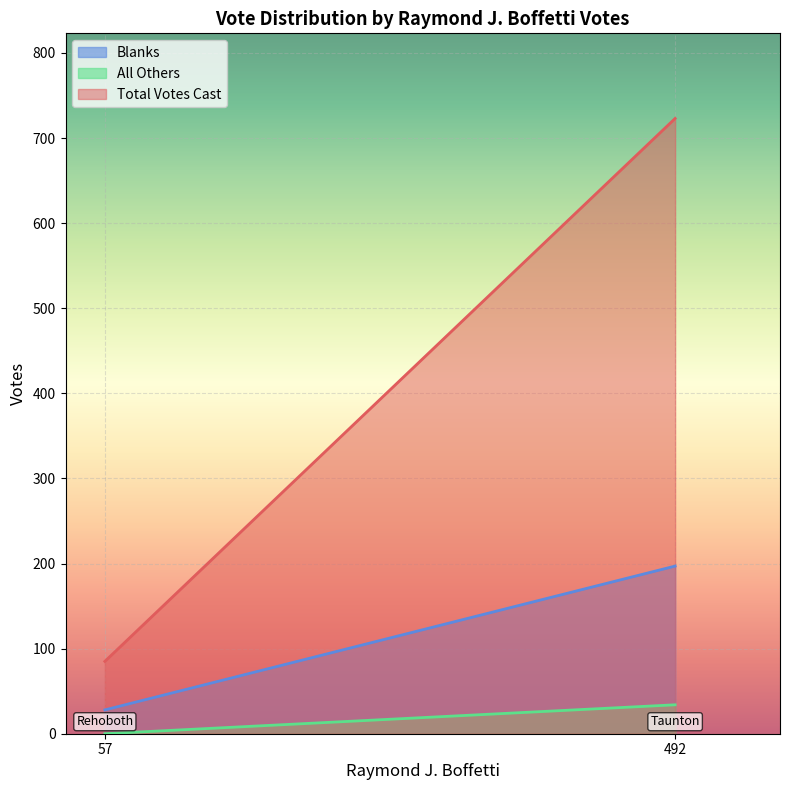

What is the label of the 2nd point from the left?

Taunton